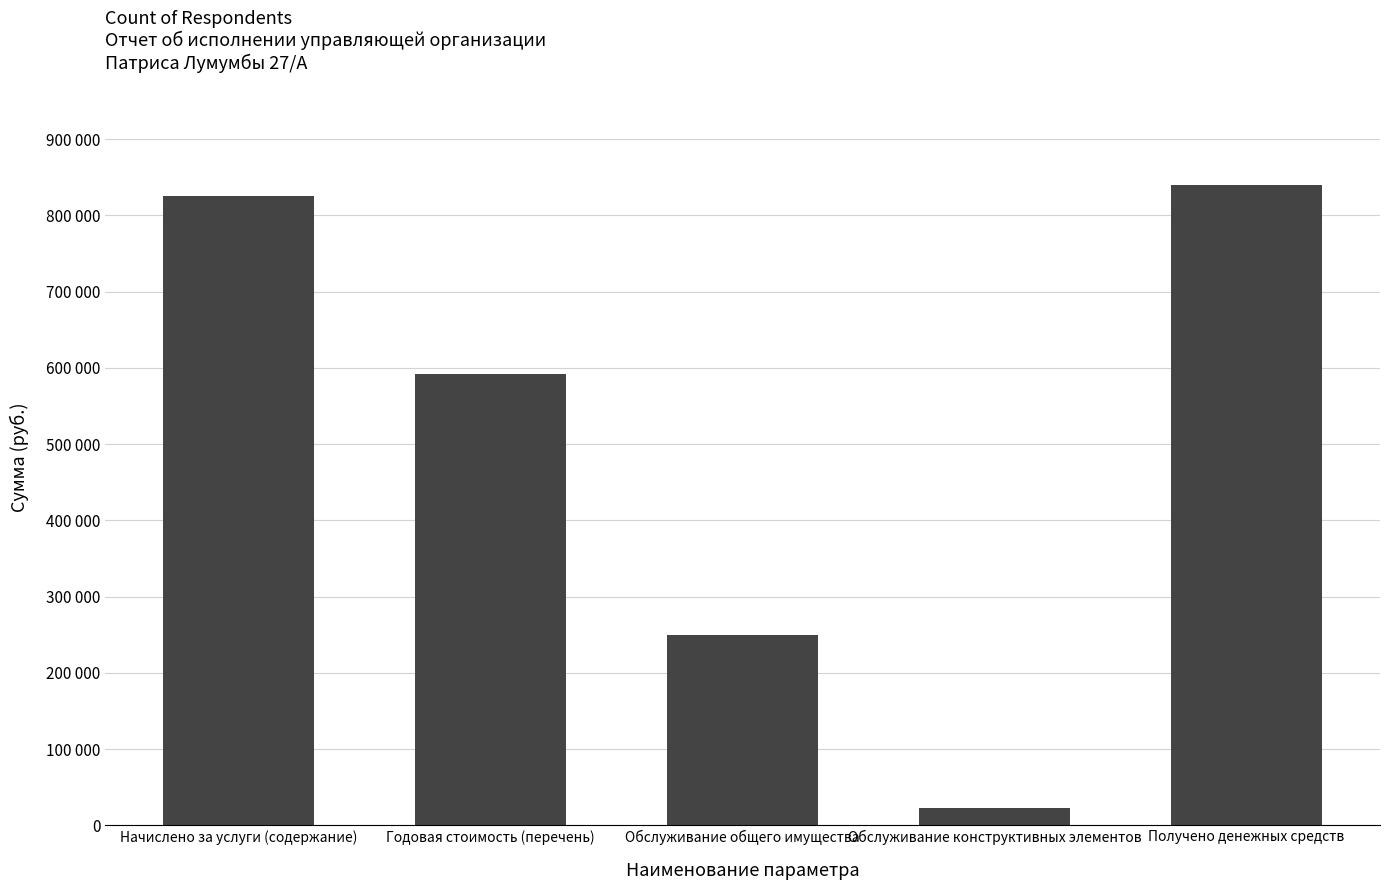

List the labels in order of value, largest first.

Получено денежных средств, Начислено за услуги (содержание), Годовая стоимость (перечень), Обслуживание общего имущества, Обслуживание конструктивных элементов